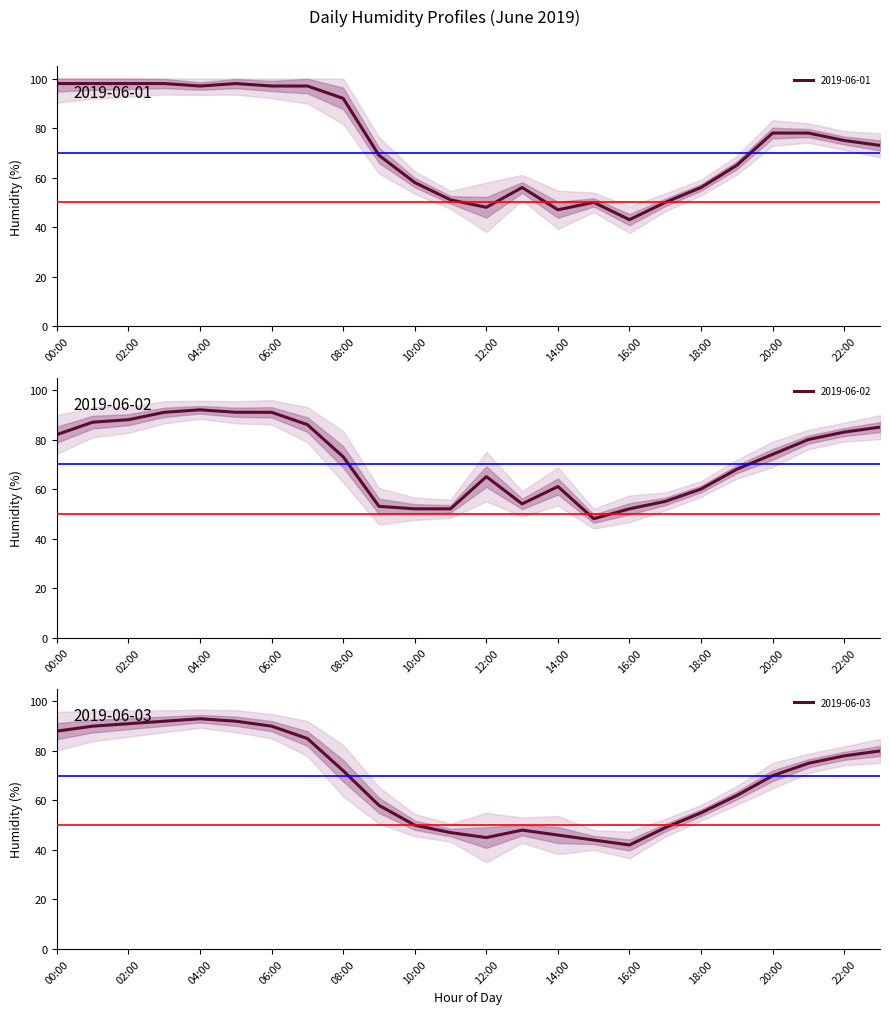

At which label is 2019-06-03 closest to 67?

20:00